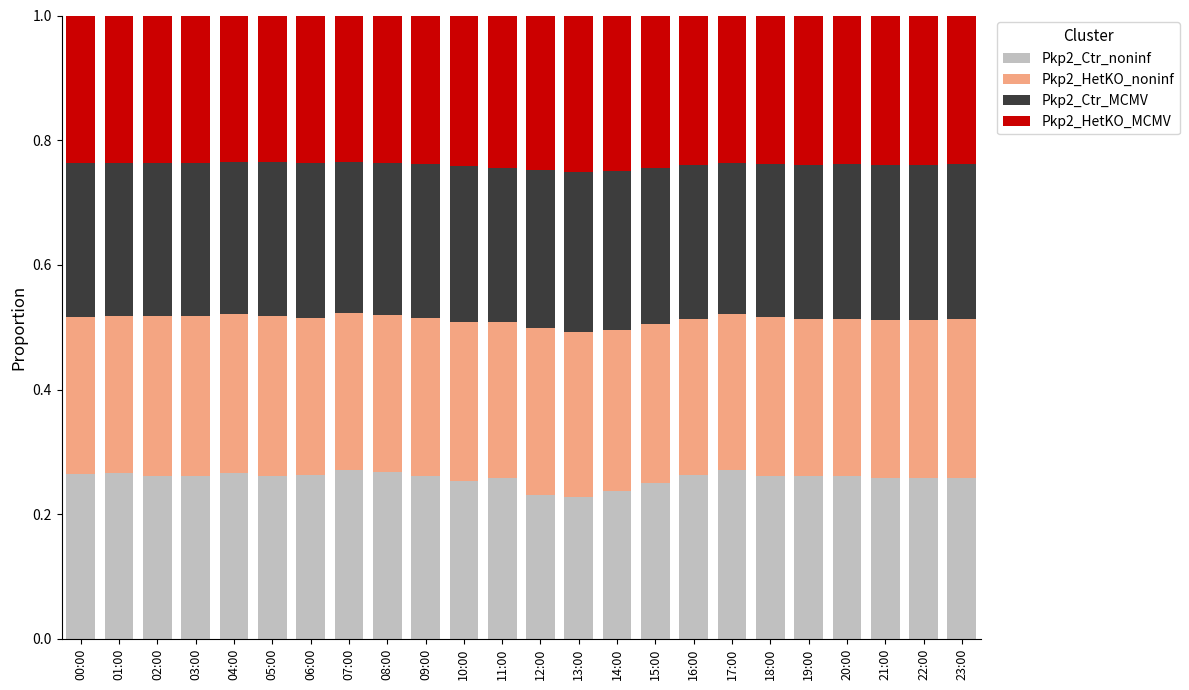

True or false: Pkp2_Ctr_noninf has a value of 0.4 at 02:00.

False